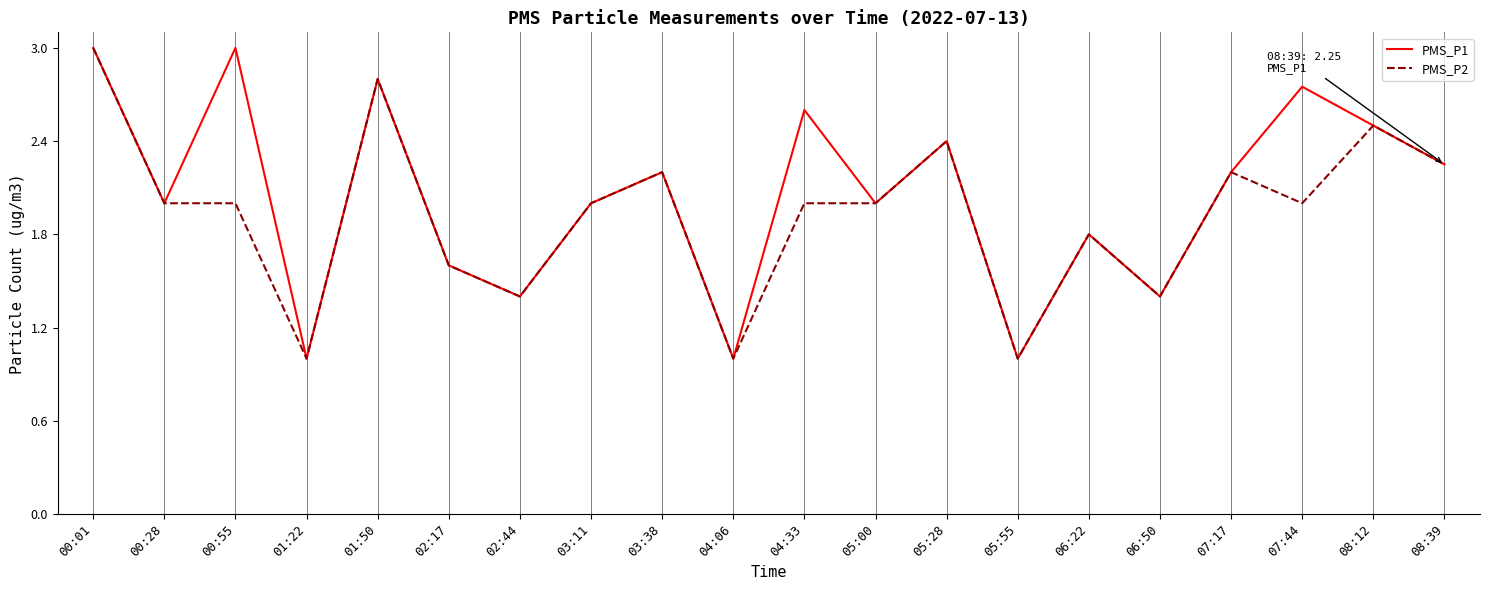

Count the number of data series in this chart.

2